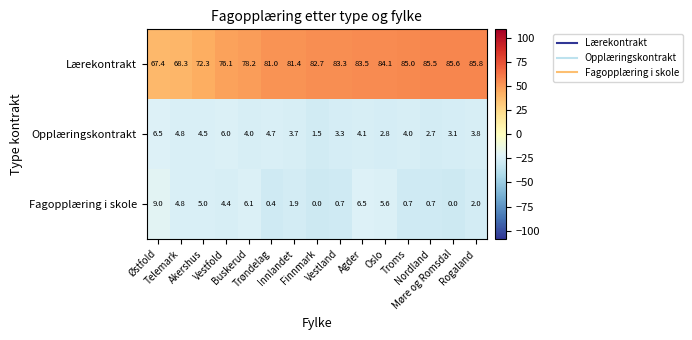

What is the minimum value for Lærekontrakt?

67.4